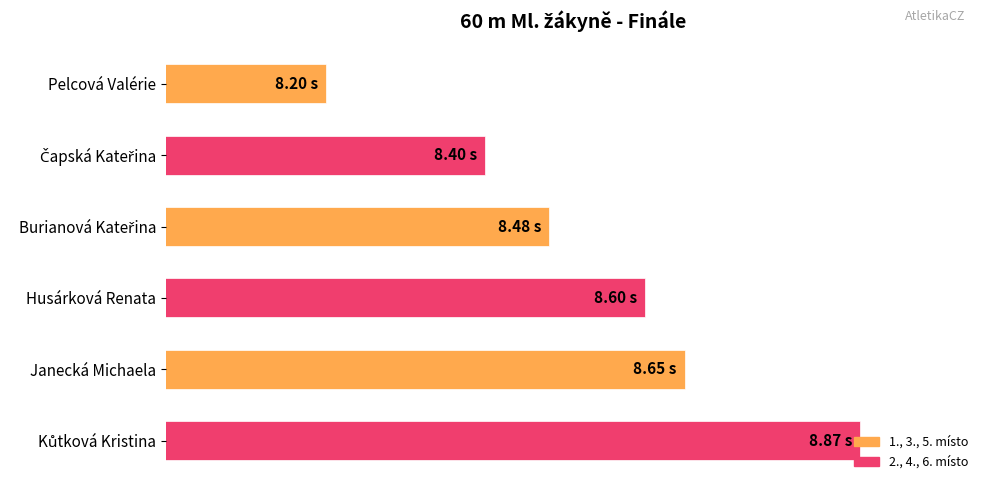

Are the bars horizontal?

Yes